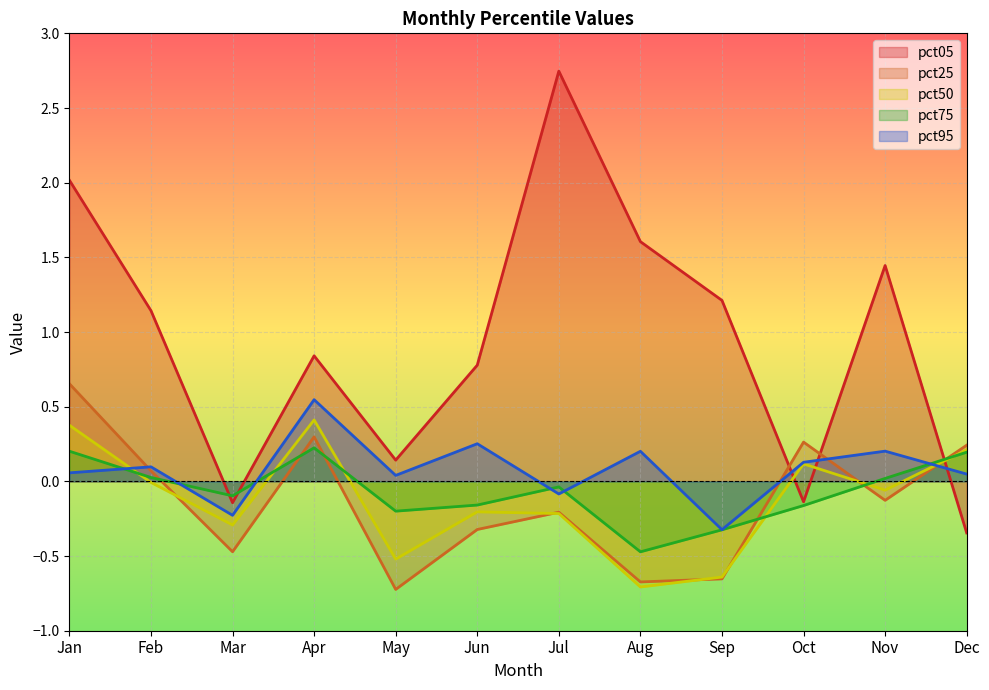

How many positive values does the pct95 series have?

9